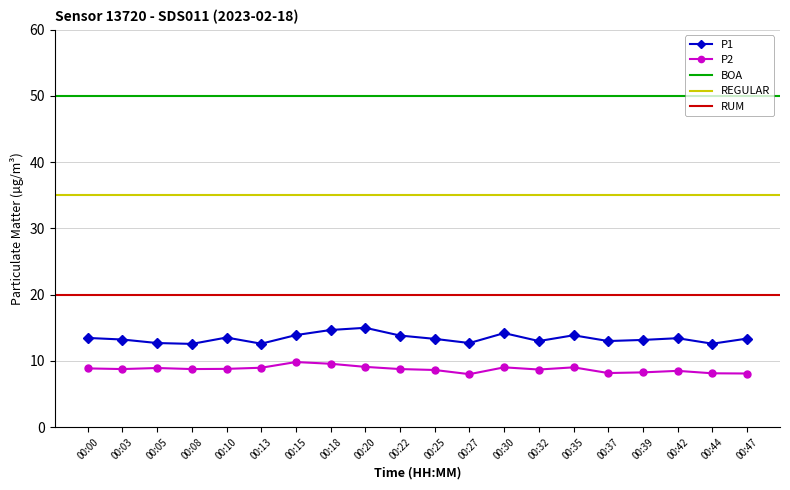

Which has a higher value, 00:35 or 00:13?

00:35